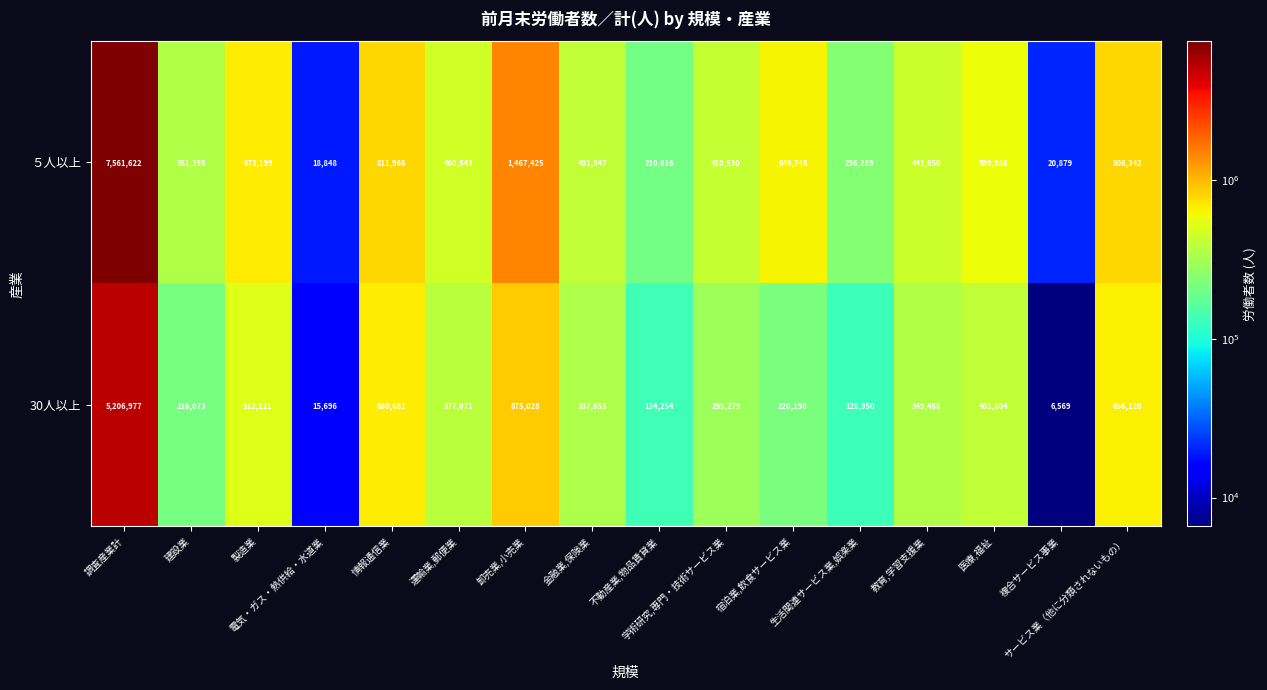

Which series has the largest range (max minus min)?

５人以上